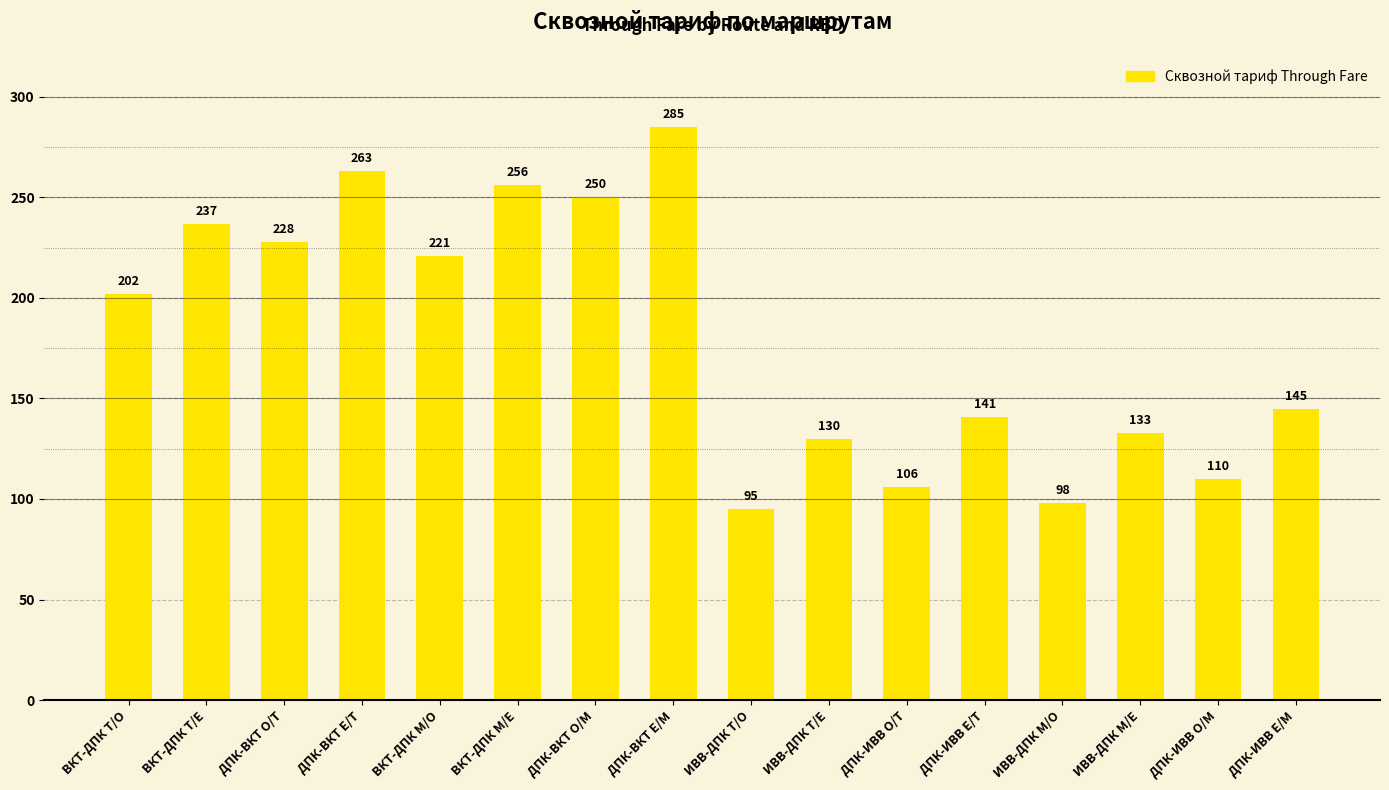

Reading left to right, extract all data points from this chart.

202	237	228	263	221	256	250	285	95	130	106	141	98	133	110	145